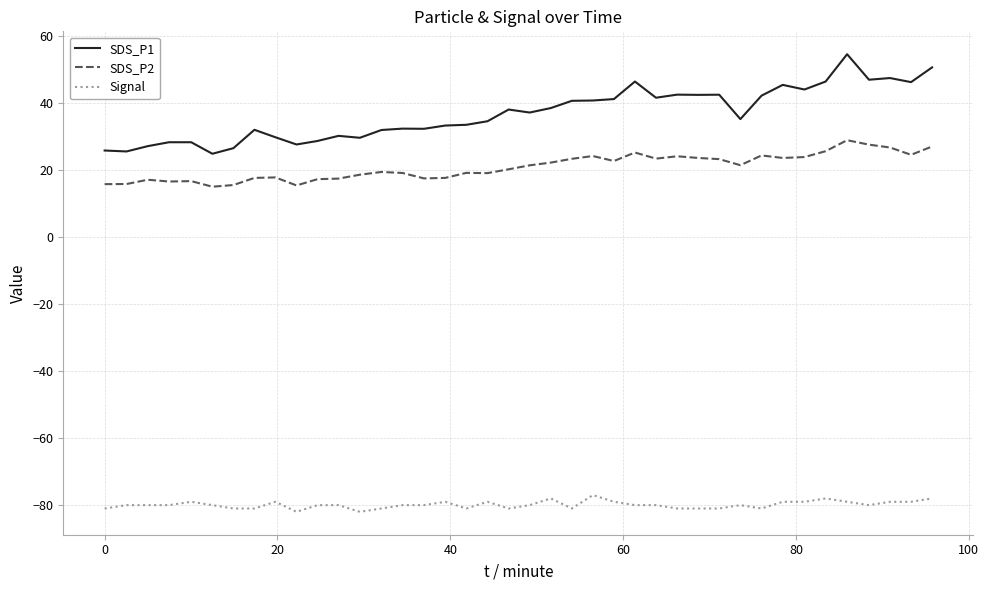

True or false: Signal and SDS_P2 cross at least once.

False